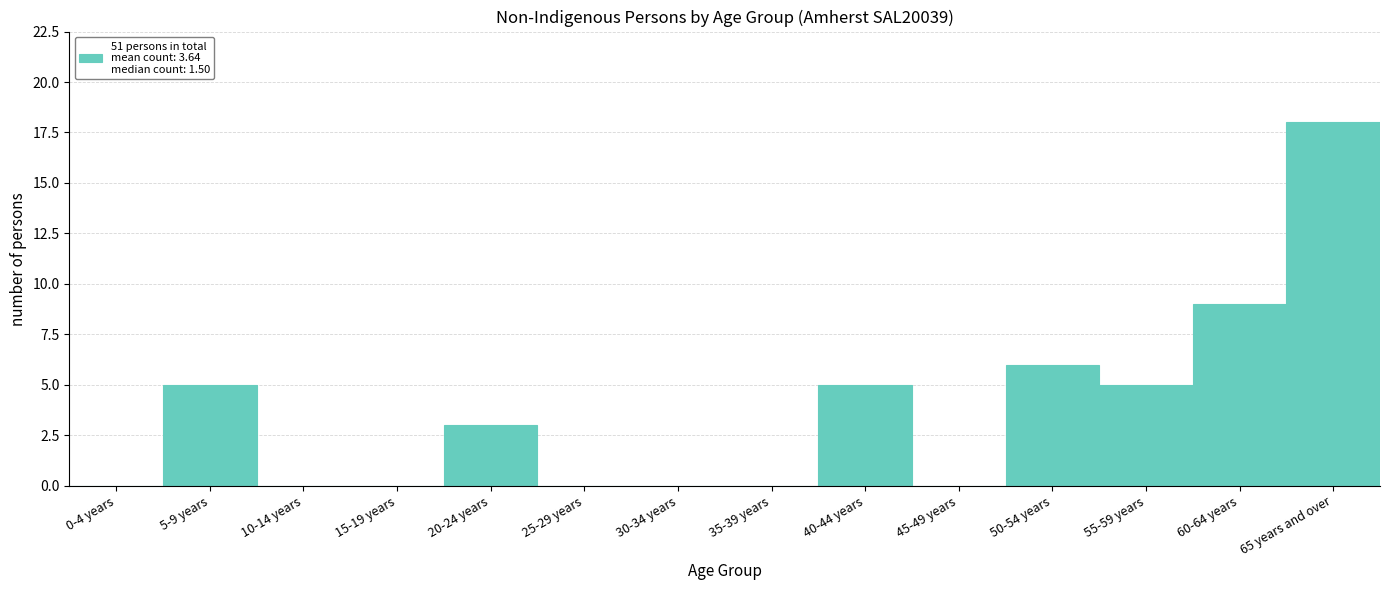

Reading right to left, what are all the values shown in this chart?

65 years and over=18	60-64 years=9	55-59 years=5	50-54 years=6	45-49 years=0	40-44 years=5	35-39 years=0	30-34 years=0	25-29 years=0	20-24 years=3	15-19 years=0	10-14 years=0	5-9 years=5	0-4 years=0